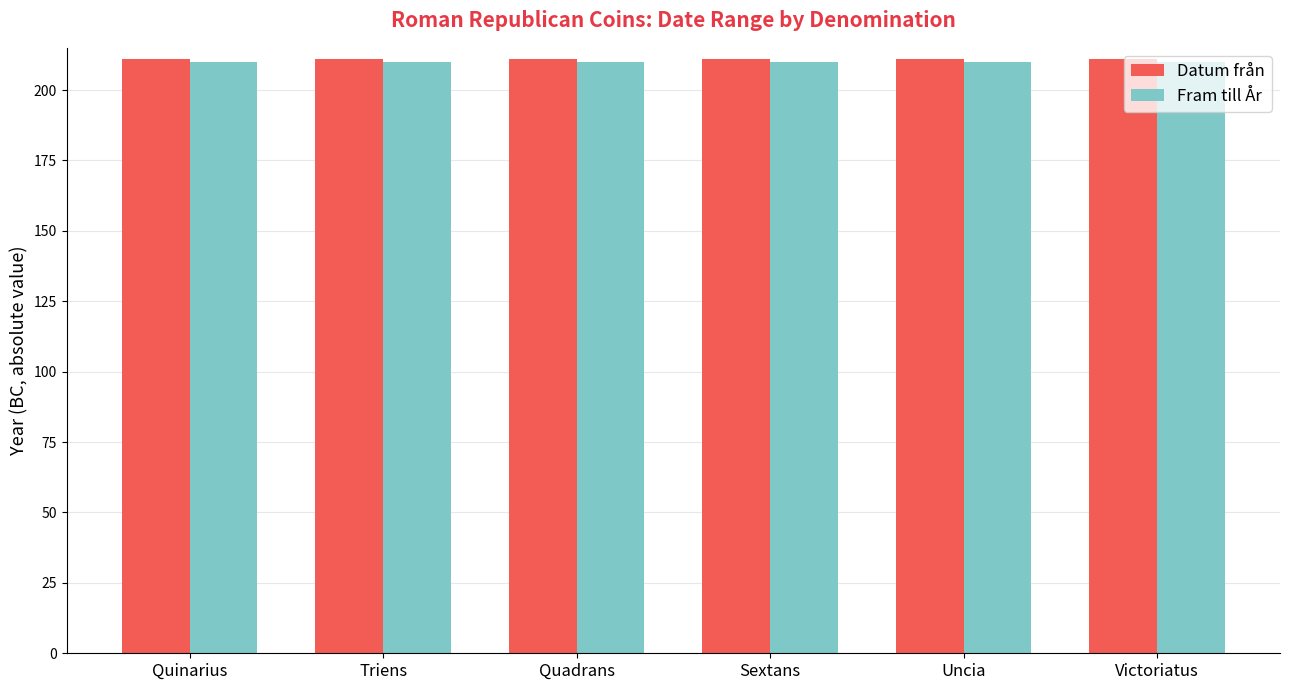

Reading left to right, extract all data points from this chart.

Datum från: Quinarius=211	Triens=211	Quadrans=211	Sextans=211	Uncia=211	Victoriatus=211
Fram till År: Quinarius=210	Triens=210	Quadrans=210	Sextans=210	Uncia=210	Victoriatus=210